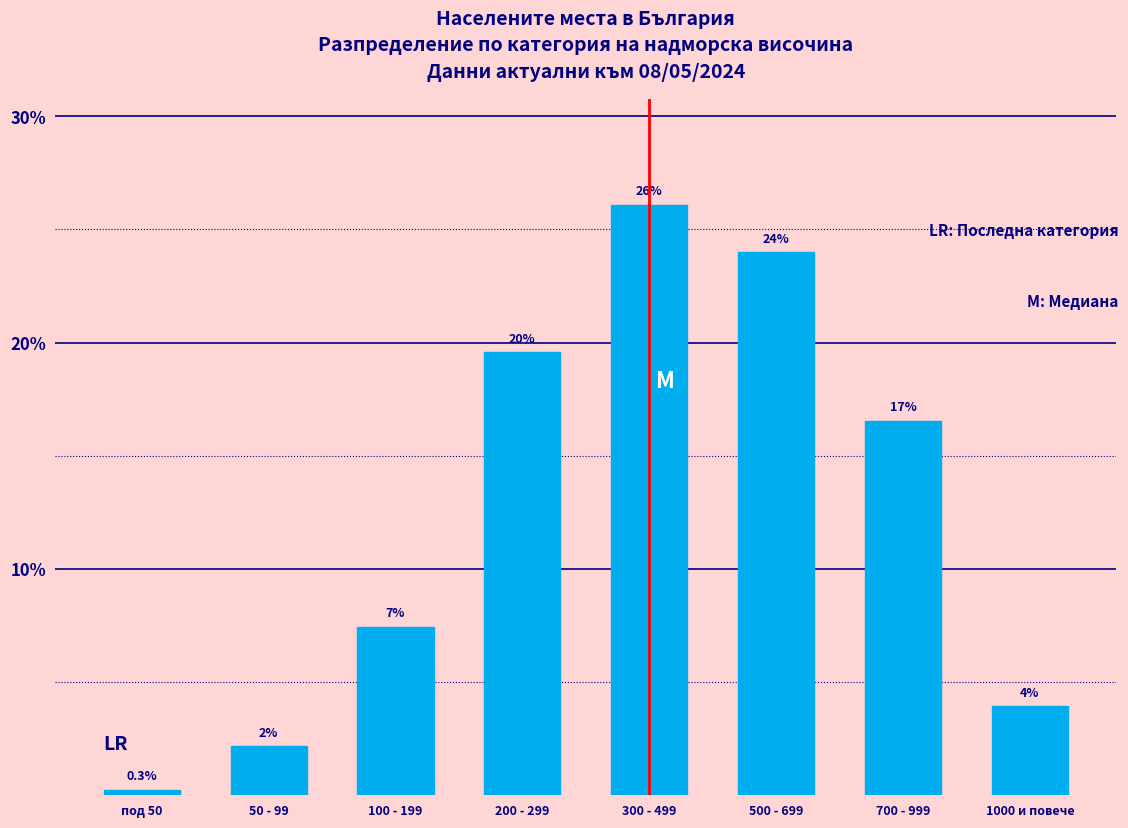

How many bars are there in total?

8